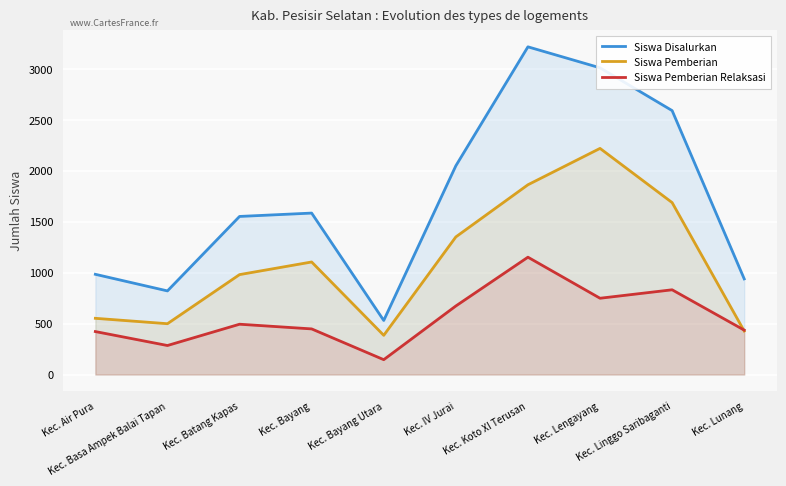

Which category has the lowest value in the Siswa Disalurkan series?

Kec. Bayang Utara